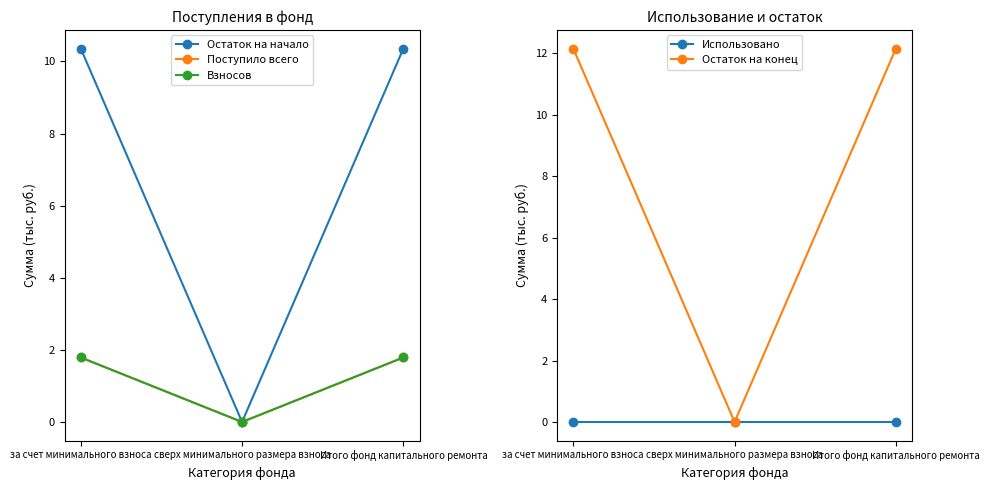

Reading right to left, extract all data points from this chart.

Остаток на начало: Итого фонд капитального ремонта=10.4	сверх минимального размера взноса=0.0	за счет минимального взноса=10.4
Поступило всего: Итого фонд капитального ремонта=1.8	сверх минимального размера взноса=0.0	за счет минимального взноса=1.8
Взносов: Итого фонд капитального ремонта=1.8	сверх минимального размера взноса=0.0	за счет минимального взноса=1.8
Использовано: Итого фонд капитального ремонта=0.0	сверх минимального размера взноса=0.0	за счет минимального взноса=0.0
Остаток на конец: Итого фонд капитального ремонта=12.2	сверх минимального размера взноса=0.0	за счет минимального взноса=12.2